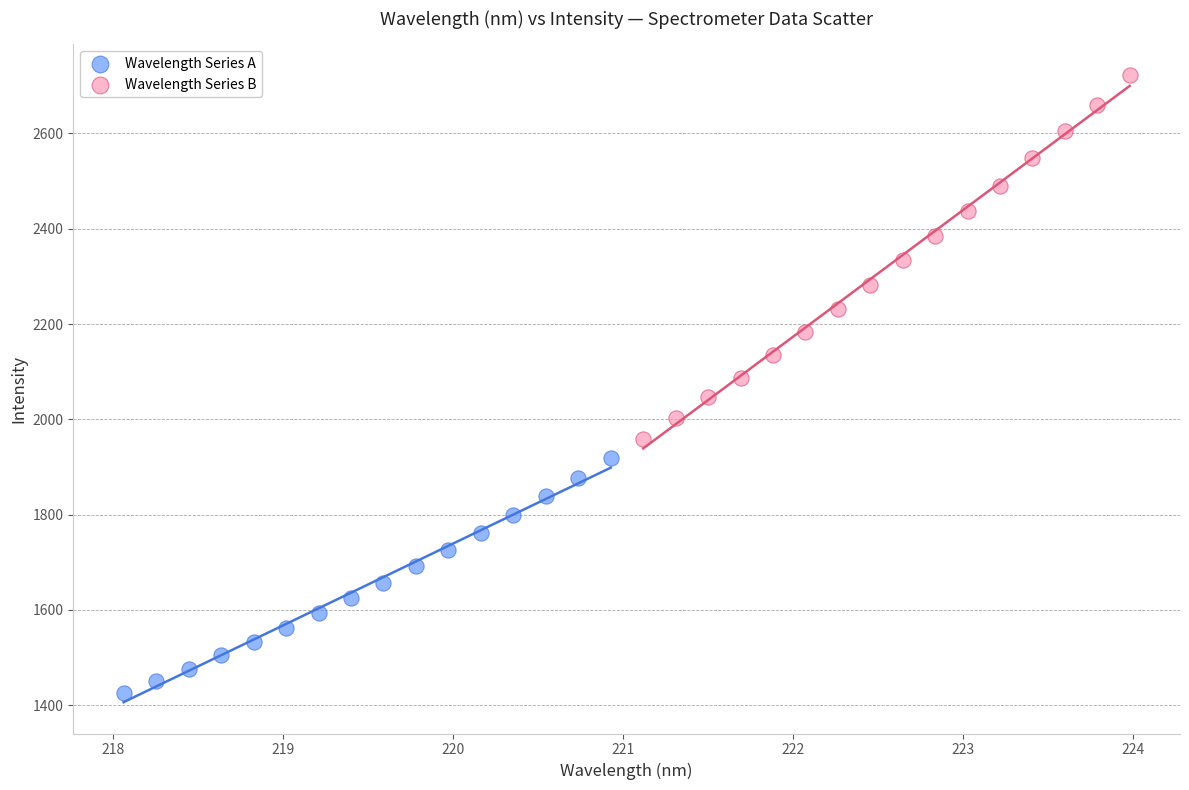

What are all the series names shown in the legend?

Wavelength Series A, Wavelength Series B